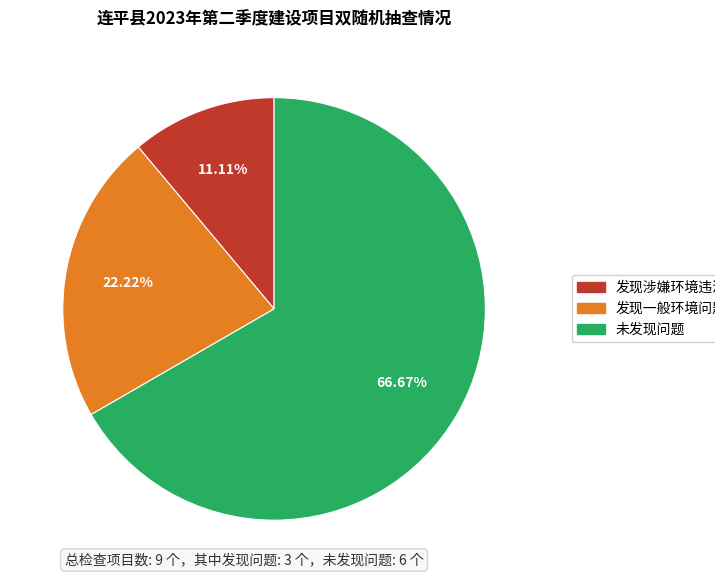

Is it true that 未发现问题 is 67% of the pie?

True